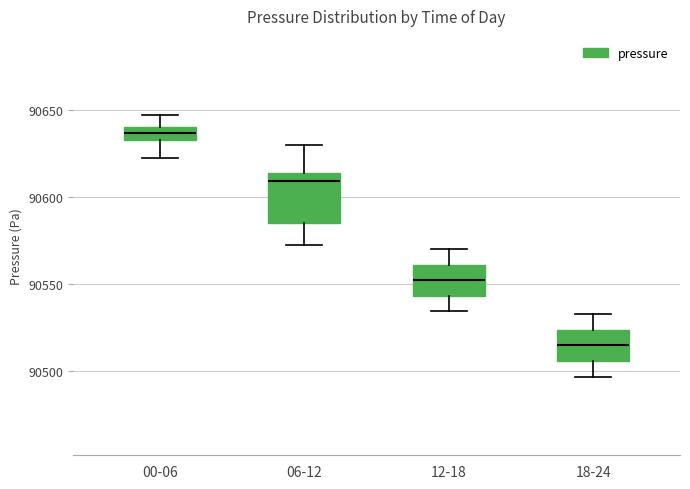

Which box is the tallest, from its lower edge to its upper edge?

06-12